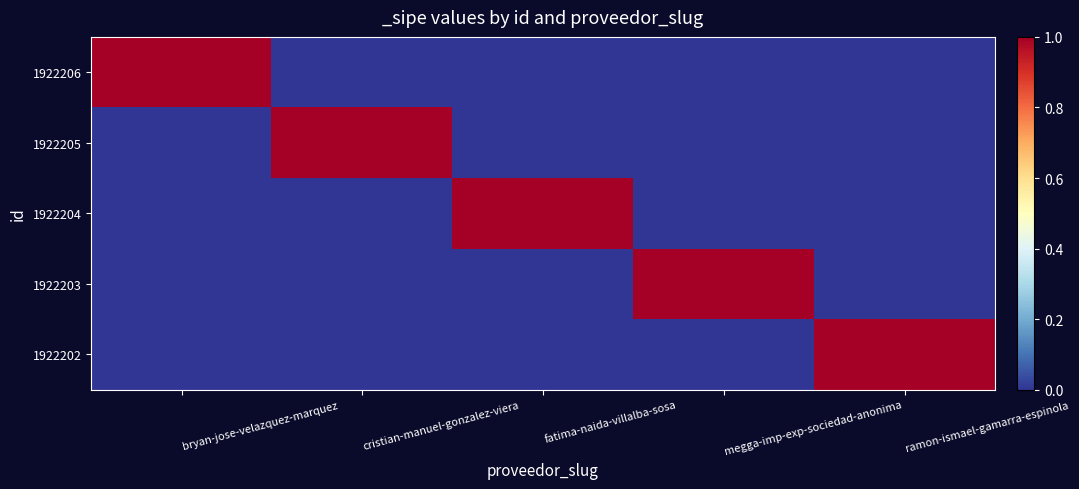

At how many categories does at least one series exceed 0?

5